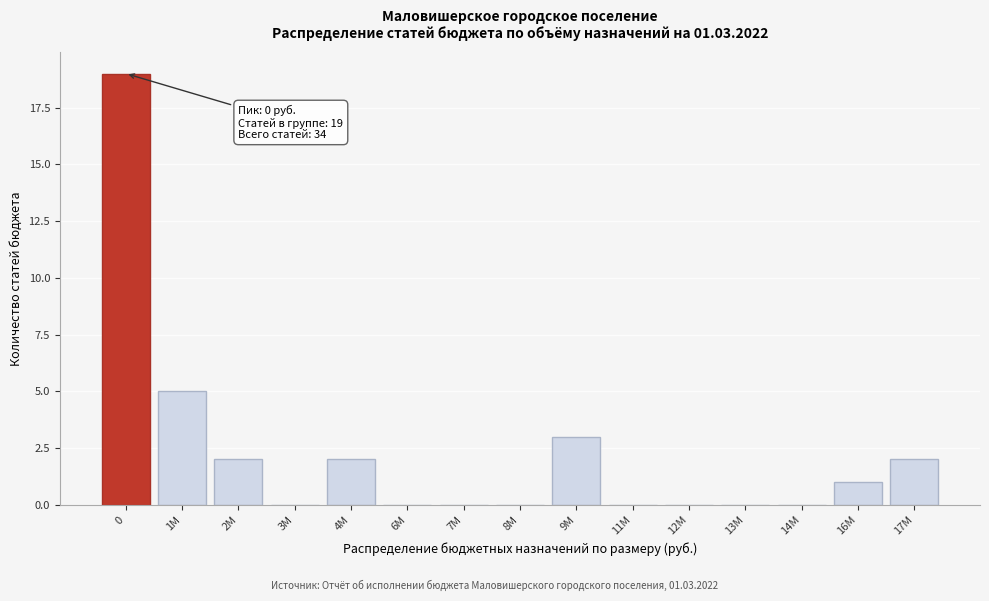

Reading left to right, what are all the values shown in this chart?

0=19	1M=5	2M=2	3M=0	4M=2	6M=0	7M=0	8M=0	9M=3	11M=0	12M=0	13M=0	14M=0	16M=1	17M=2